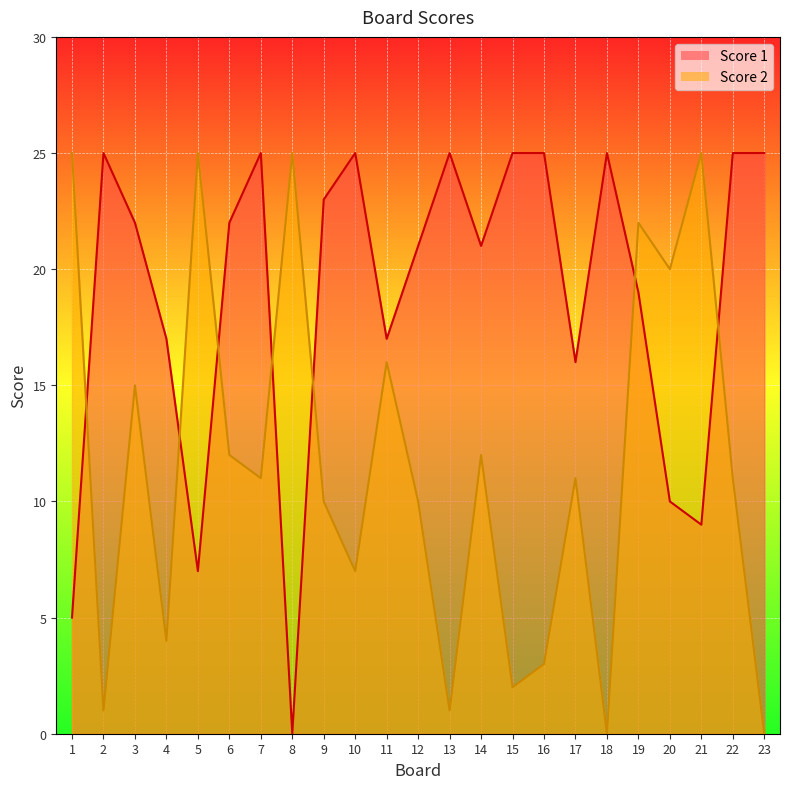

What is the maximum value shown in the chart?

25